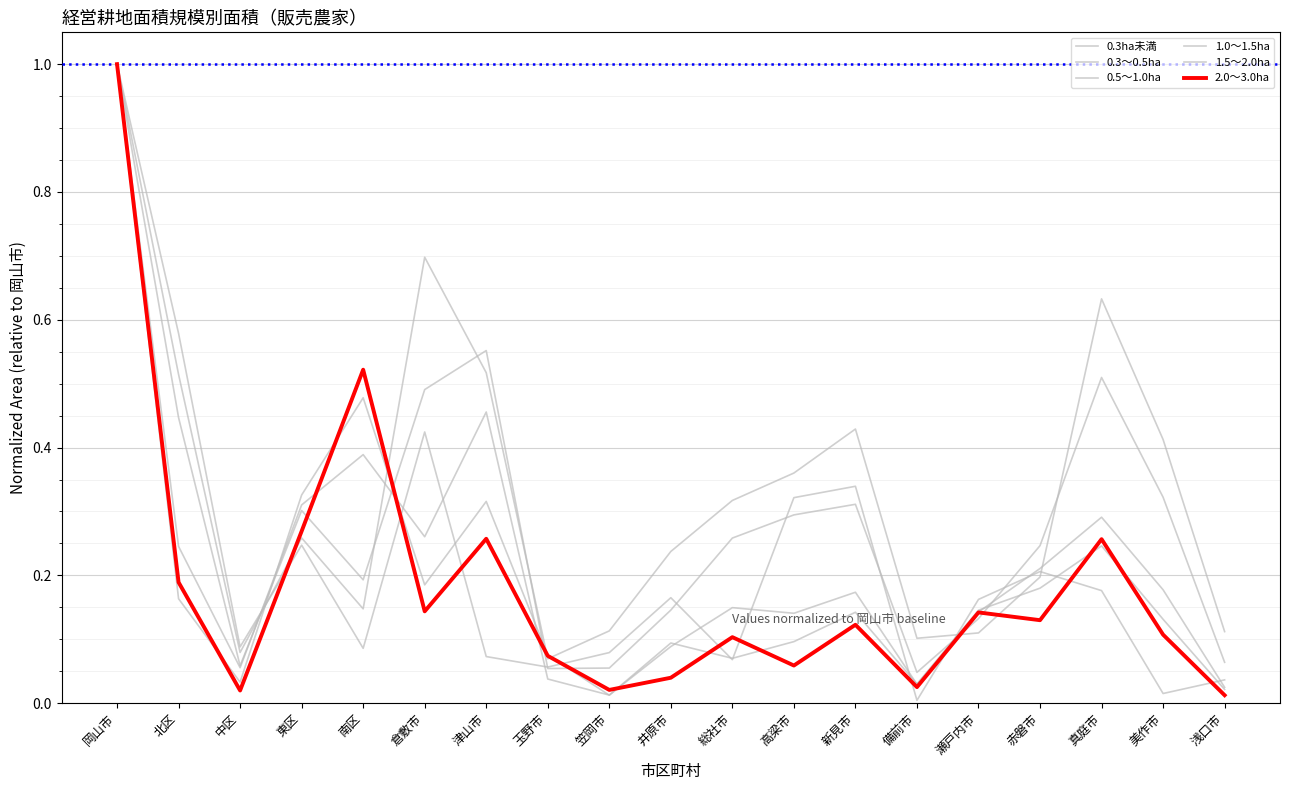

How many lines are shown in the chart?

6